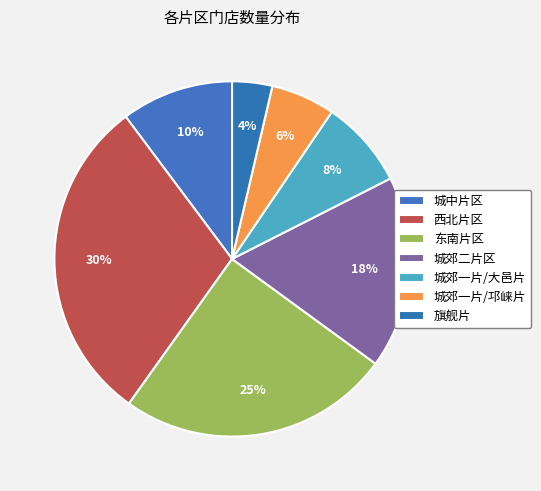

Is it true that 城郊一片/大邑片 is 8% of the pie?

True